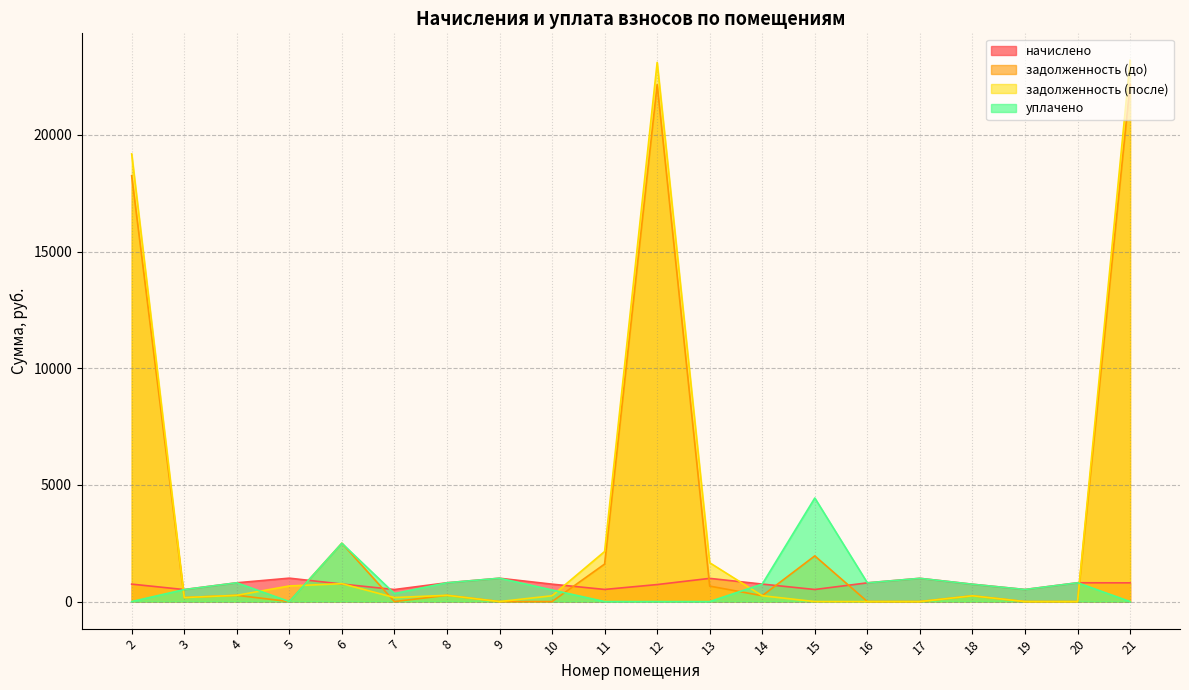

Rank the series at 8 from highest to lowest value.

начислено, уплачено, задолженность (до), задолженность (после)